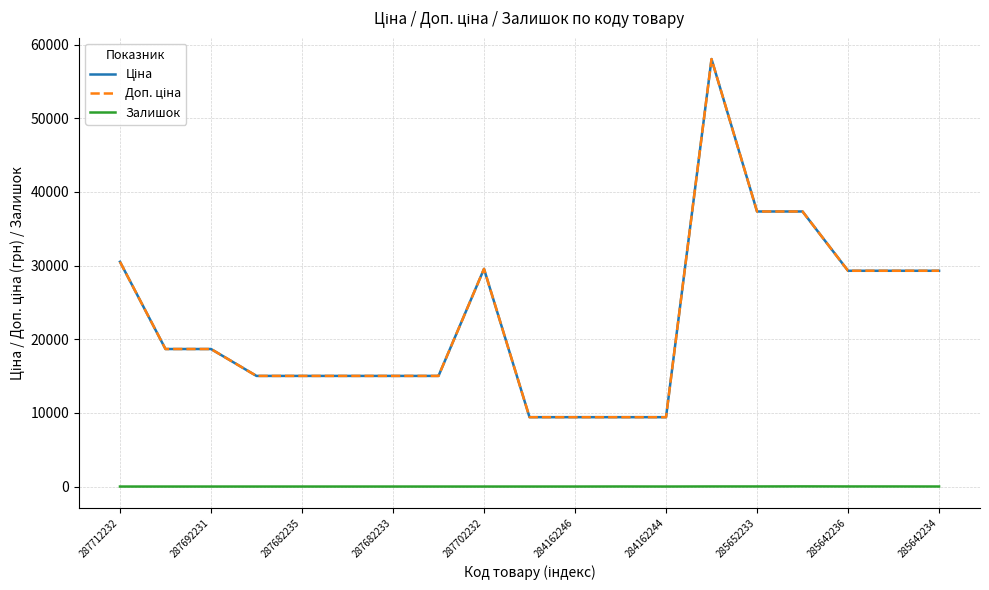

Does the chart display data point markers on the line(s)?

No